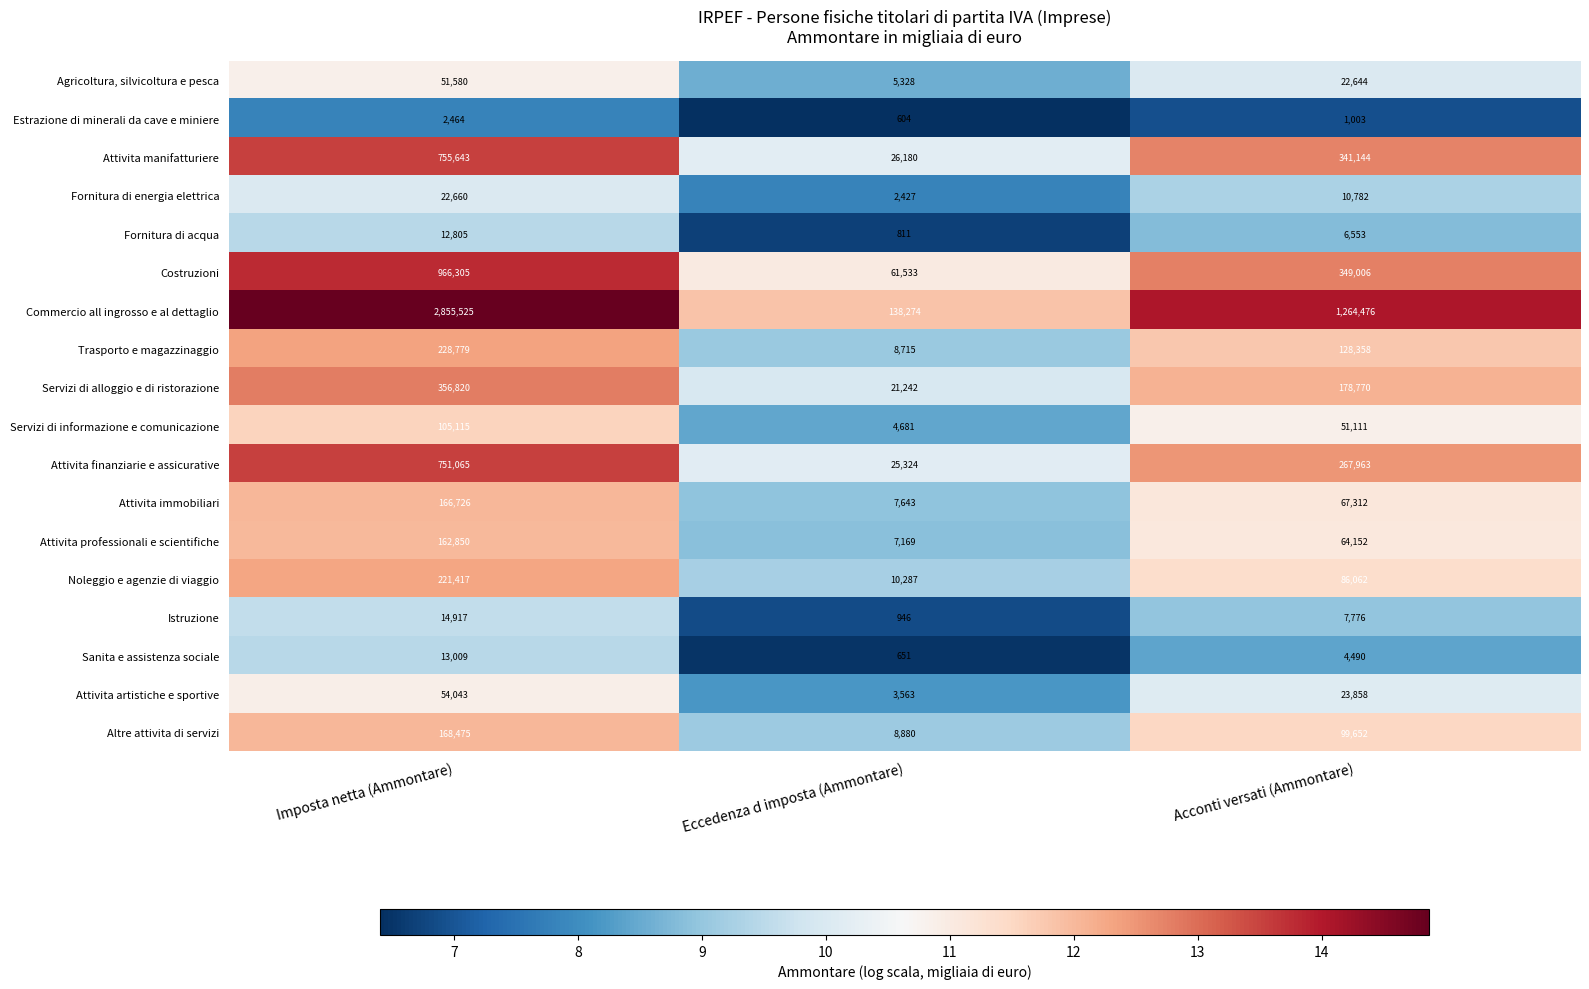

What is the difference between the Attivita finanziarie e assicurative values at Acconti versati (Ammontare) and Imposta netta (Ammontare)?

483102